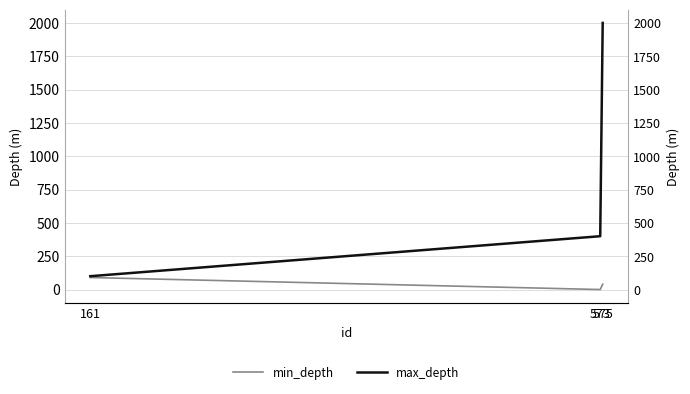

At which category is the sum across all series the highest?

575